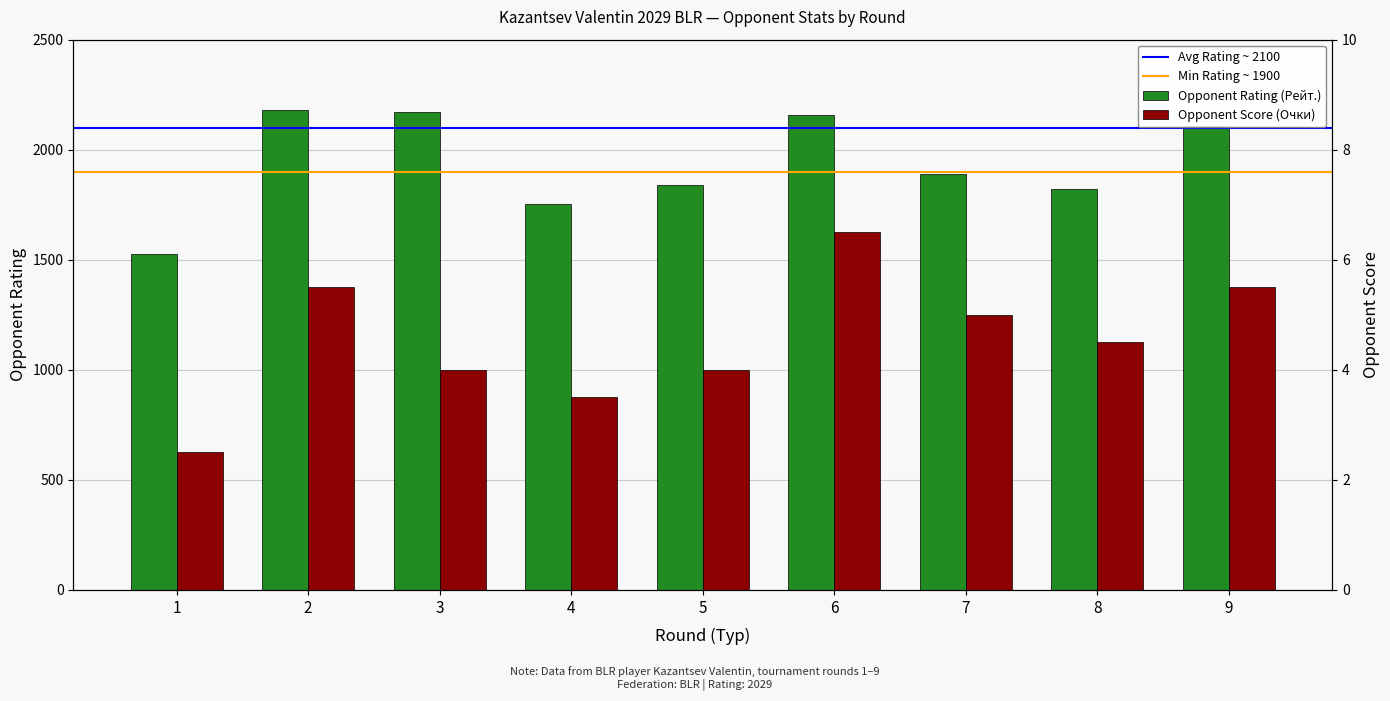

Which category has the lowest value in the Opponent Score (Очки) series?

1